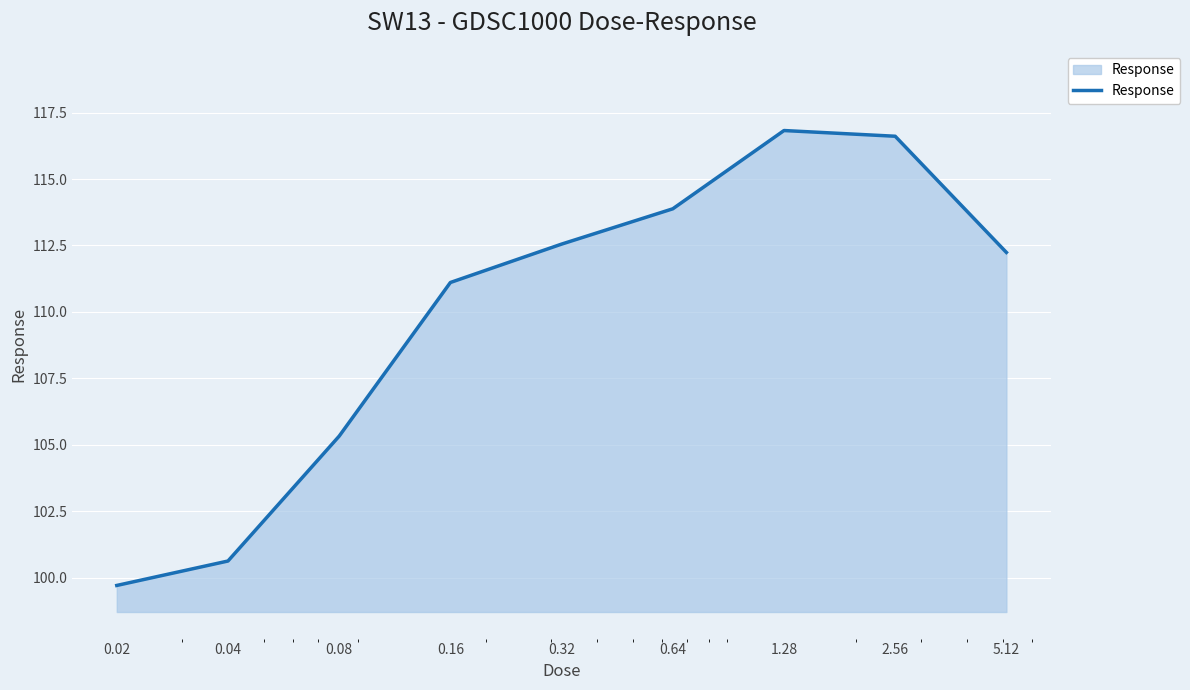

Reading left to right, transcribe all the data shown in this chart.

99.7	100.6	105.3	111.1	112.6	113.9	116.8	116.6	112.2